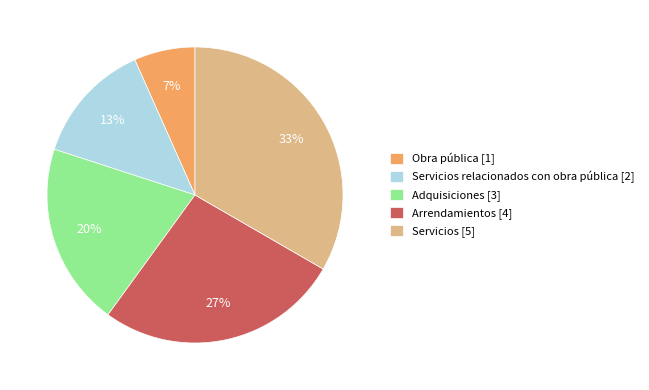

Count the number of slices in the pie.

5